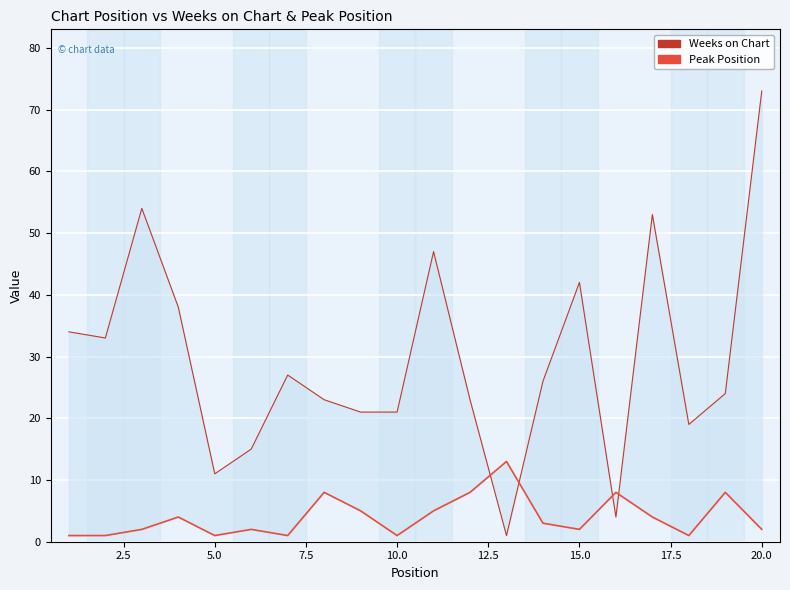

In Peak Position, how many points are lower than both neighbors (excluding endpoints)?

5